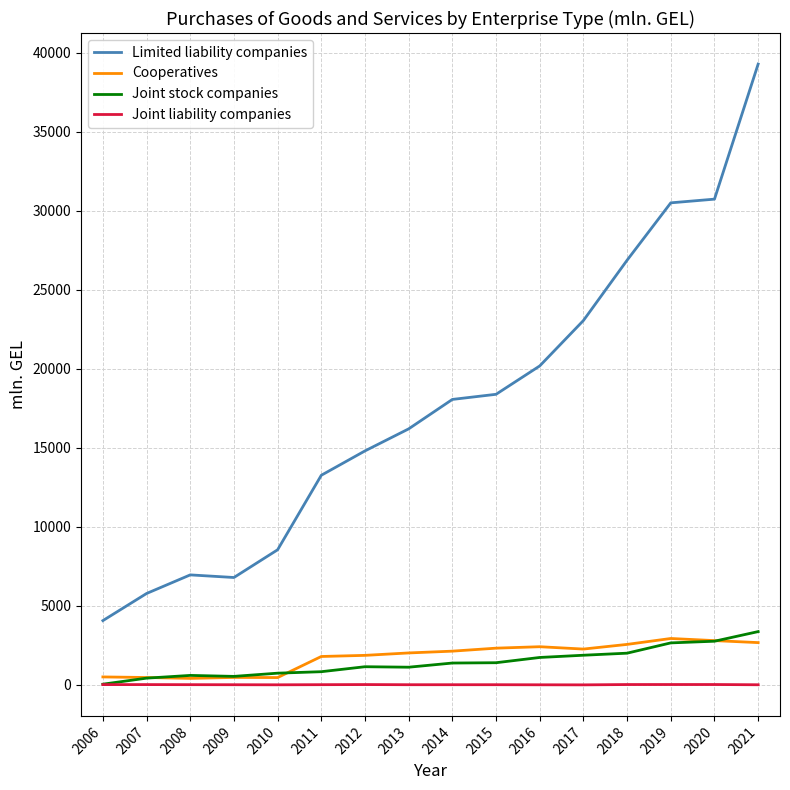

The Limited liability companies series shows 6798.5 at 2009. True or false?

True